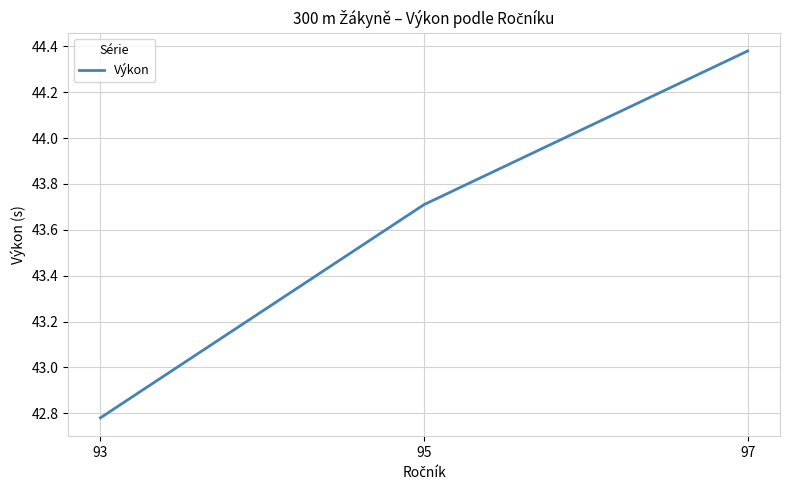

Rank the categories by value from lowest to highest.

93, 95, 97